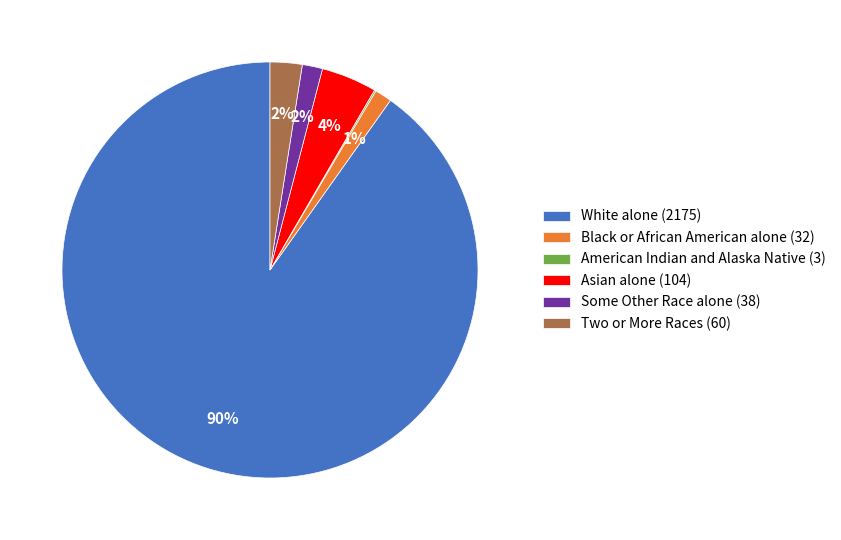

To the nearest percent, what percentage of the pie is Asian alone (104)?

4%